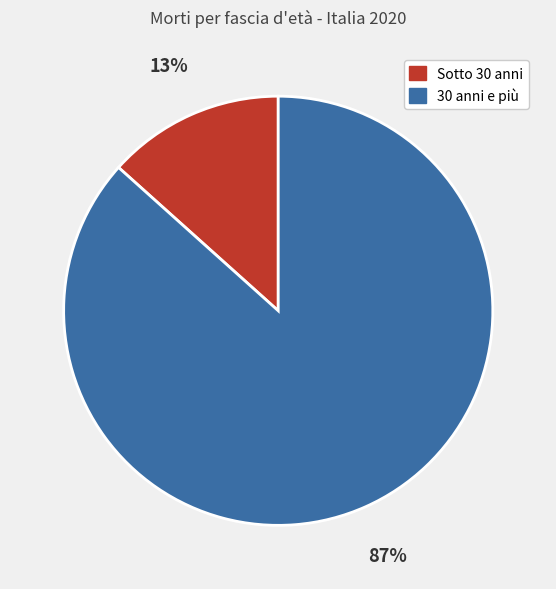

True or false: Sotto 30 anni accounts for 20% of the total.

False